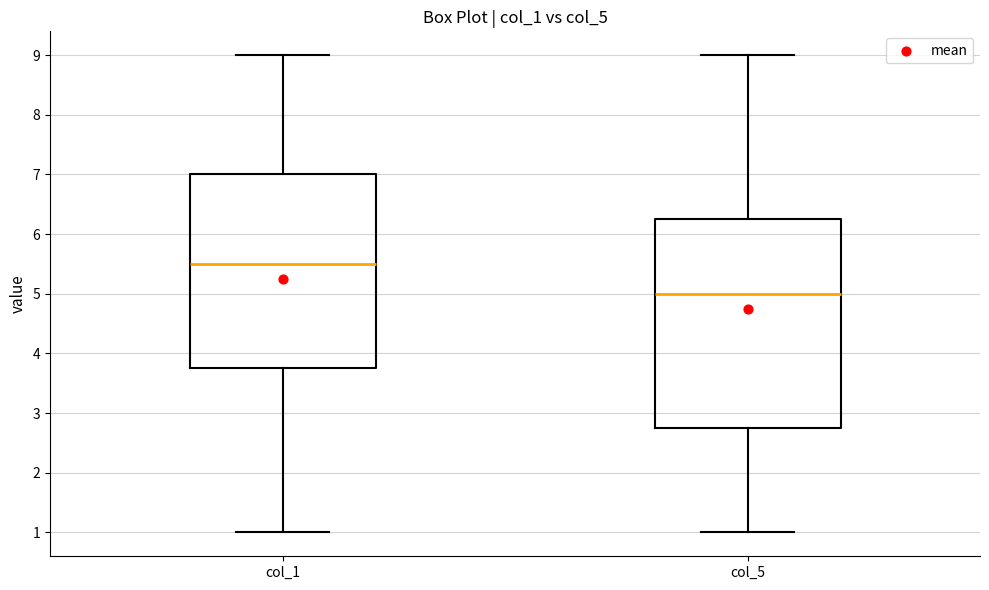

Which box's median line is the lowest?

col_5